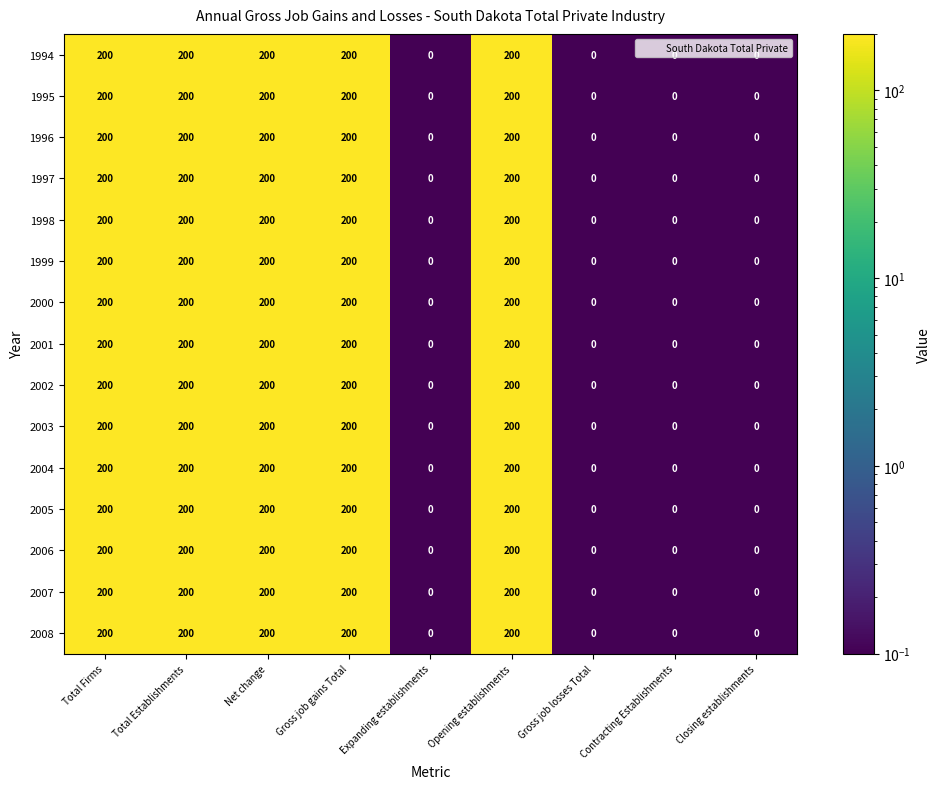

Read the 1999 value at Gross job gains Total.

200